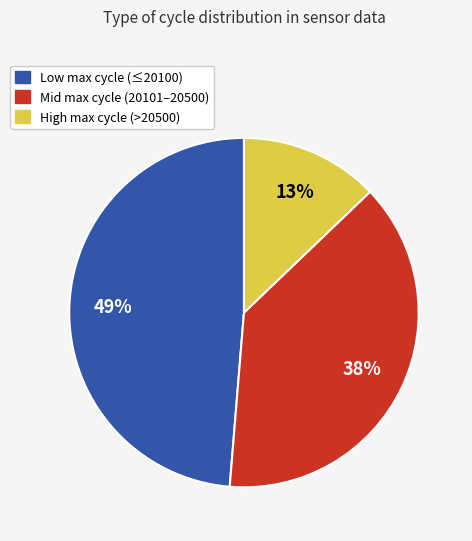

How many segments does this pie chart have?

3